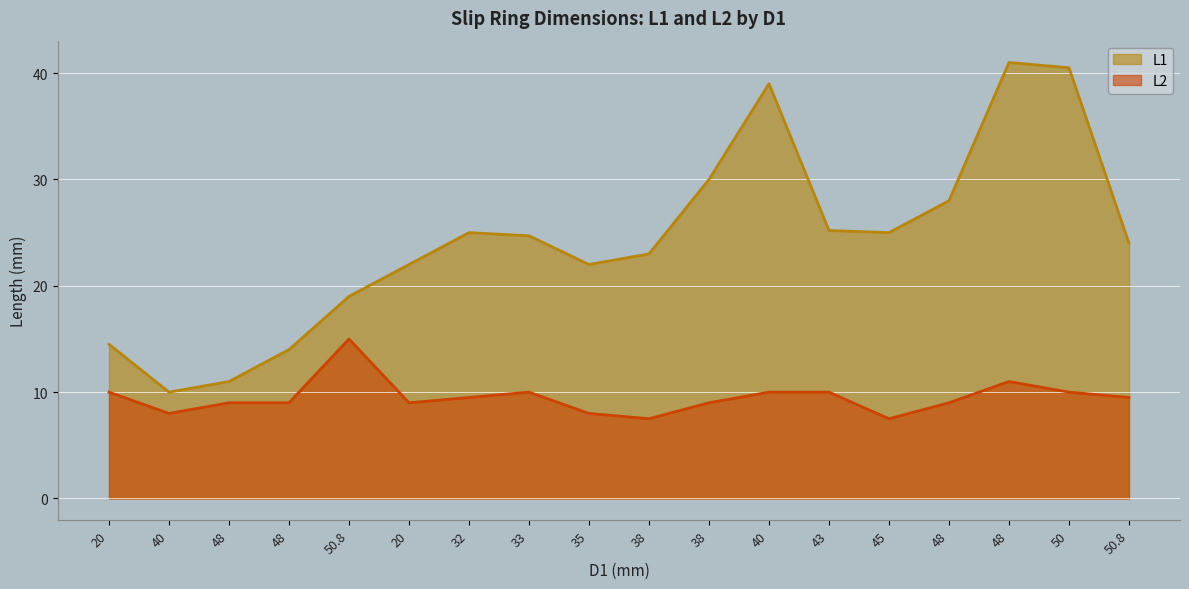

True or false: L1 has more than 2 interior local peaks.

True